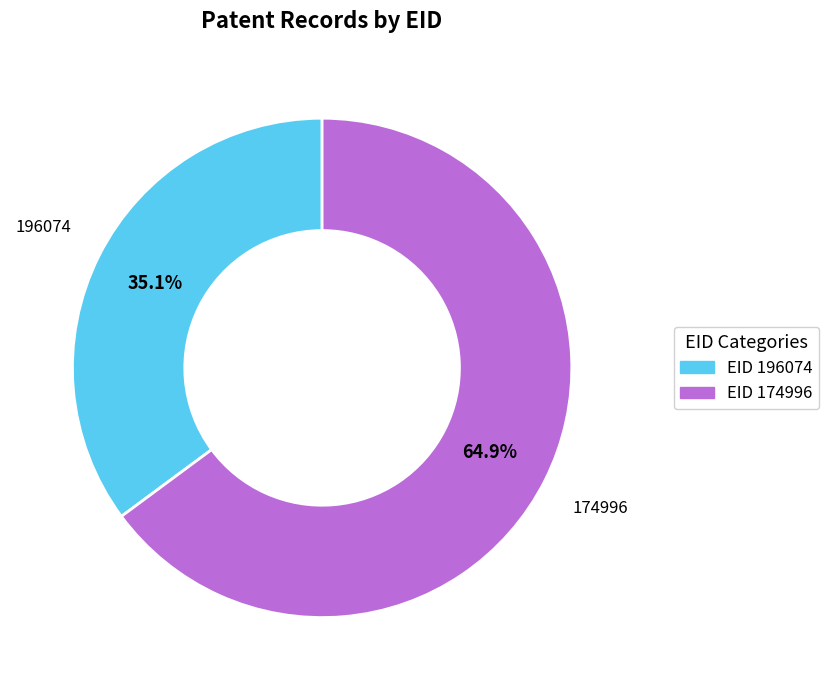

Is there any slice that represents more than half of the pie?

Yes